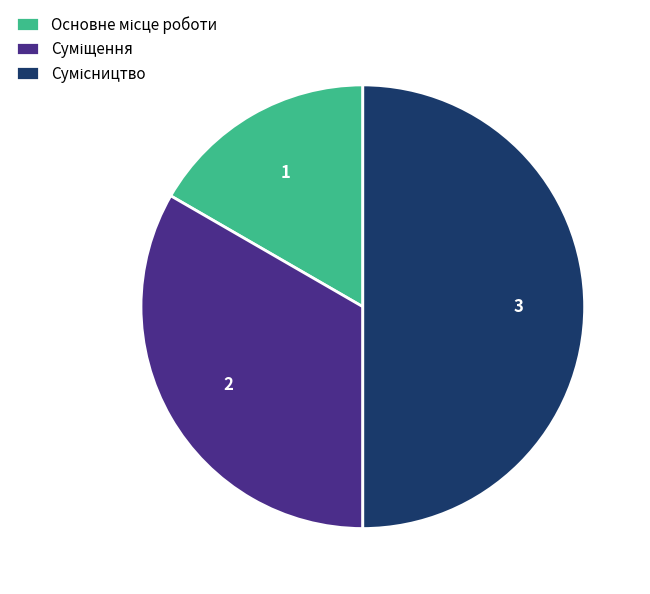

To the nearest percent, what percentage of the pie is Основне місце роботи?

17%